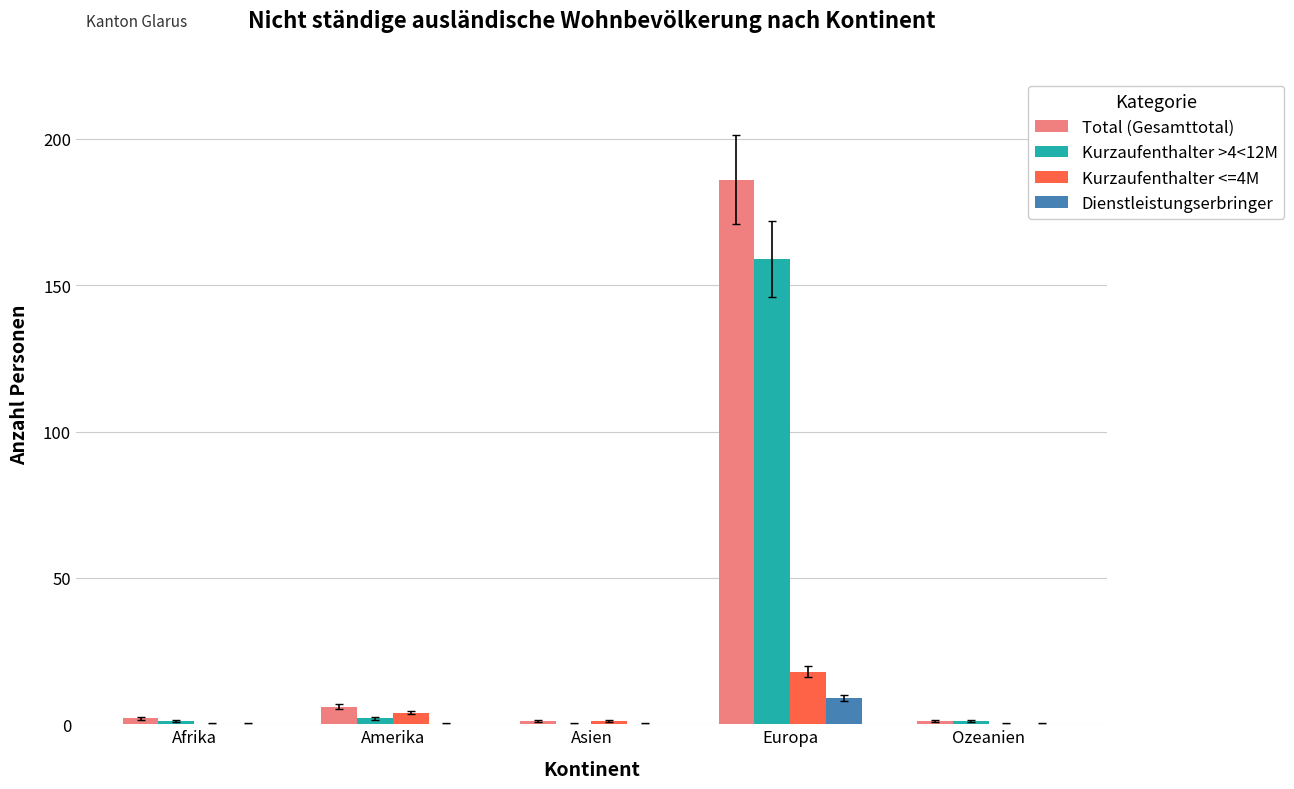

Where is Kurzaufenthalter <=4M nearest to the value 9?

Amerika